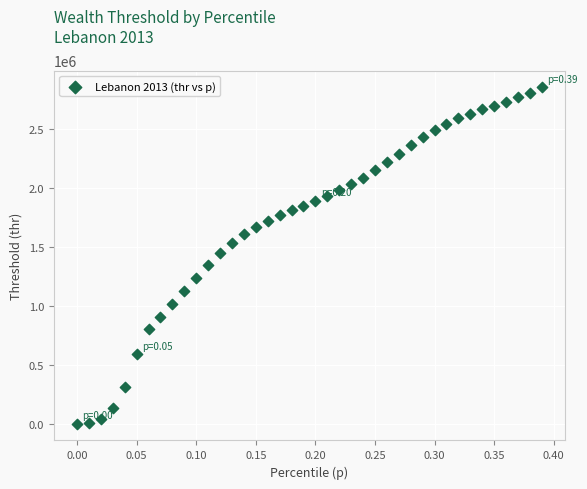

What is the range of X values (max minus min)?

0.4